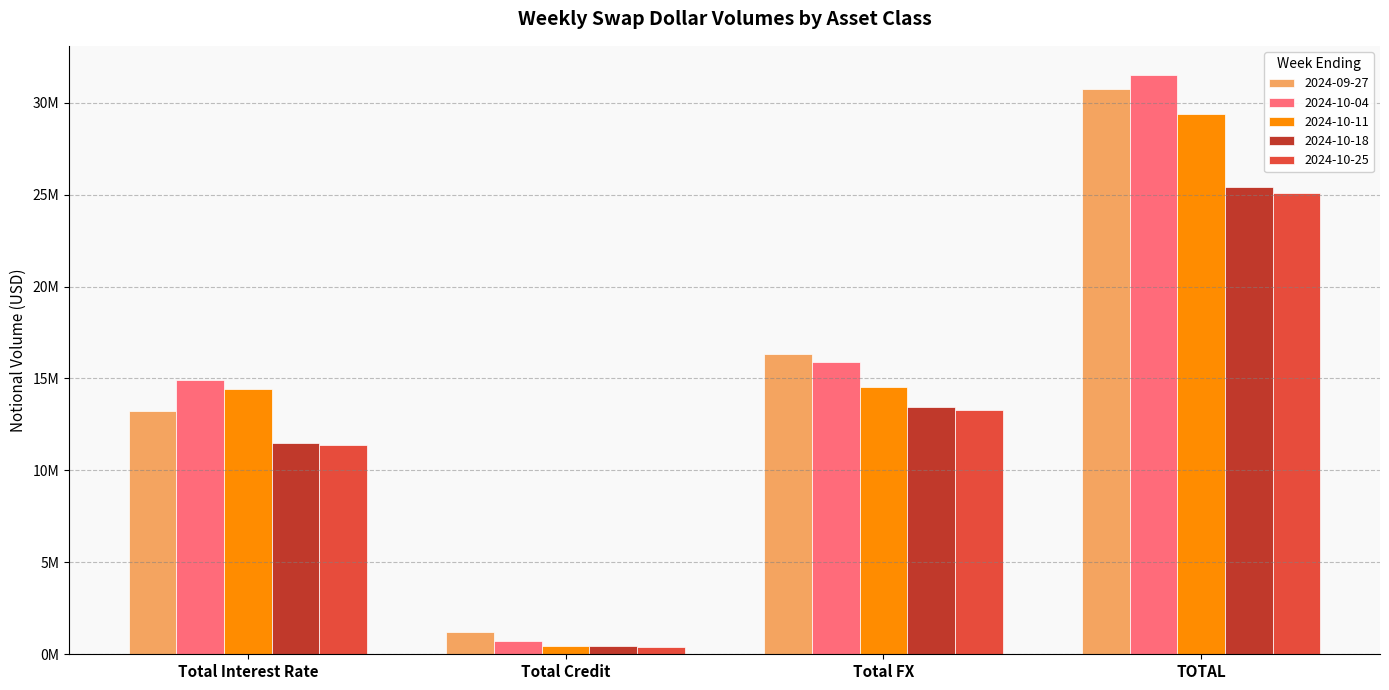

What is the label of the 3rd bar from the right?

Total Credit